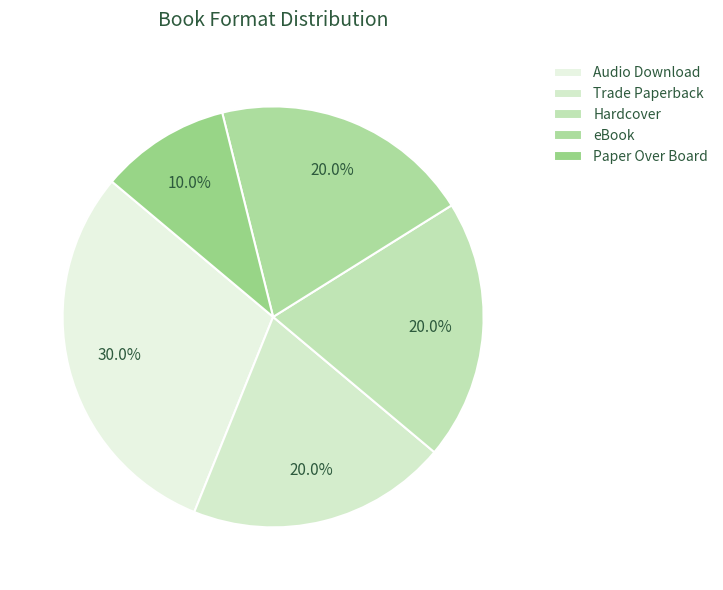

To the nearest percent, what portion does eBook represent?

20%